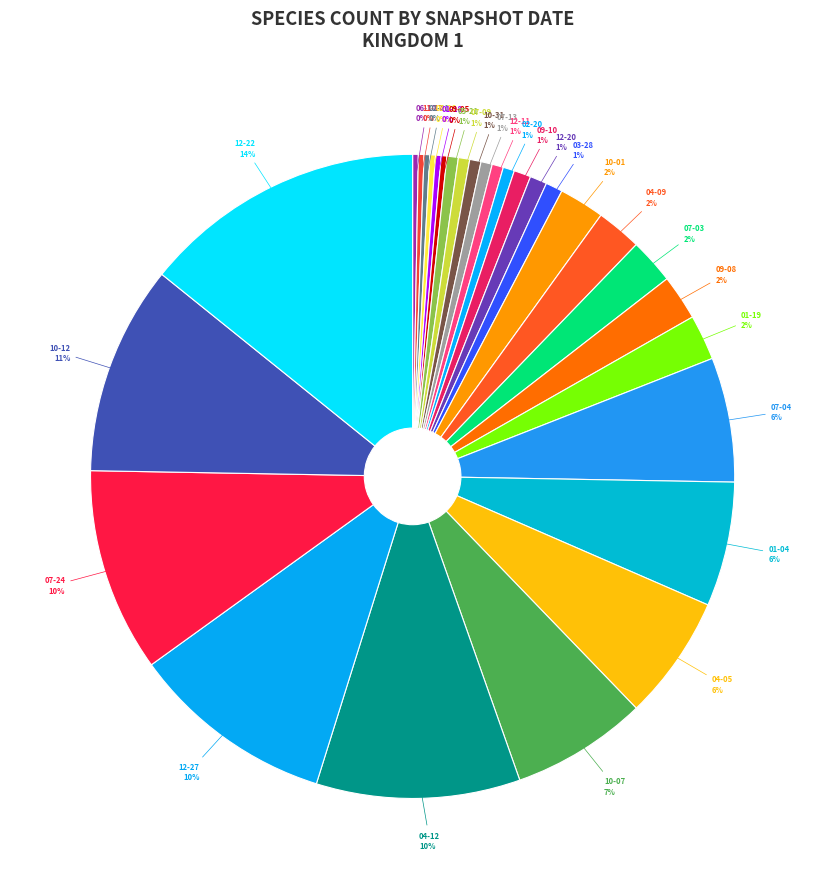

Is there a majority slice in this chart?

No